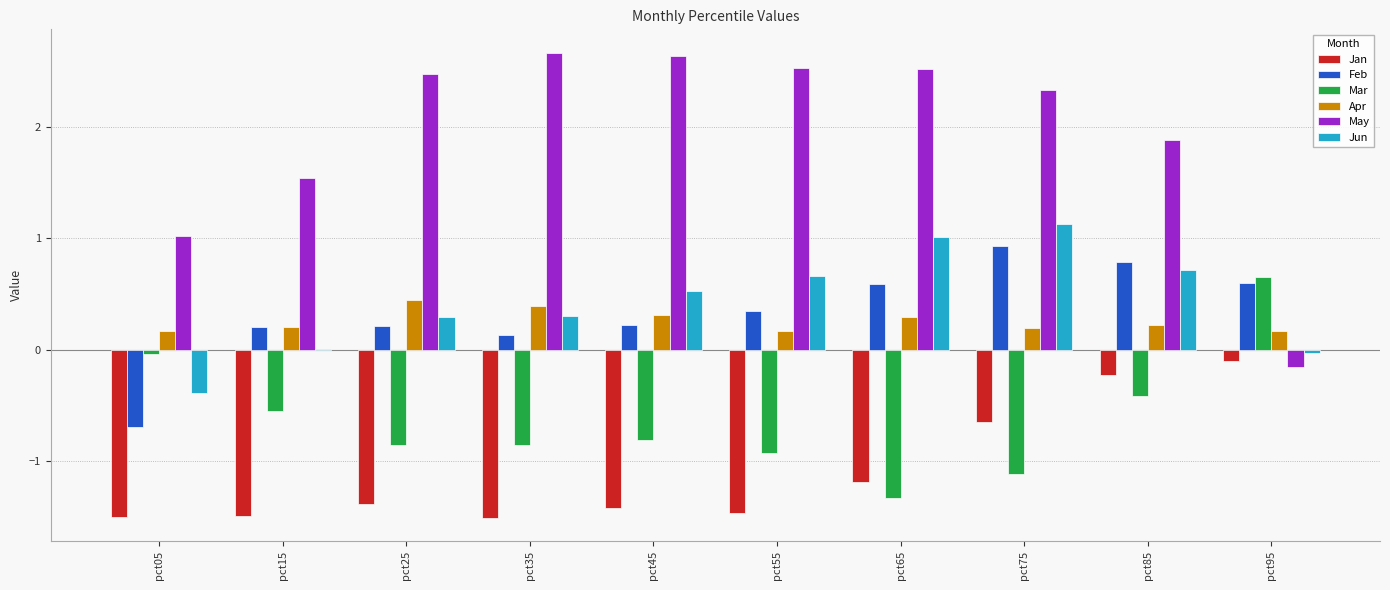

At which label does Jan first exceed -1?

pct75